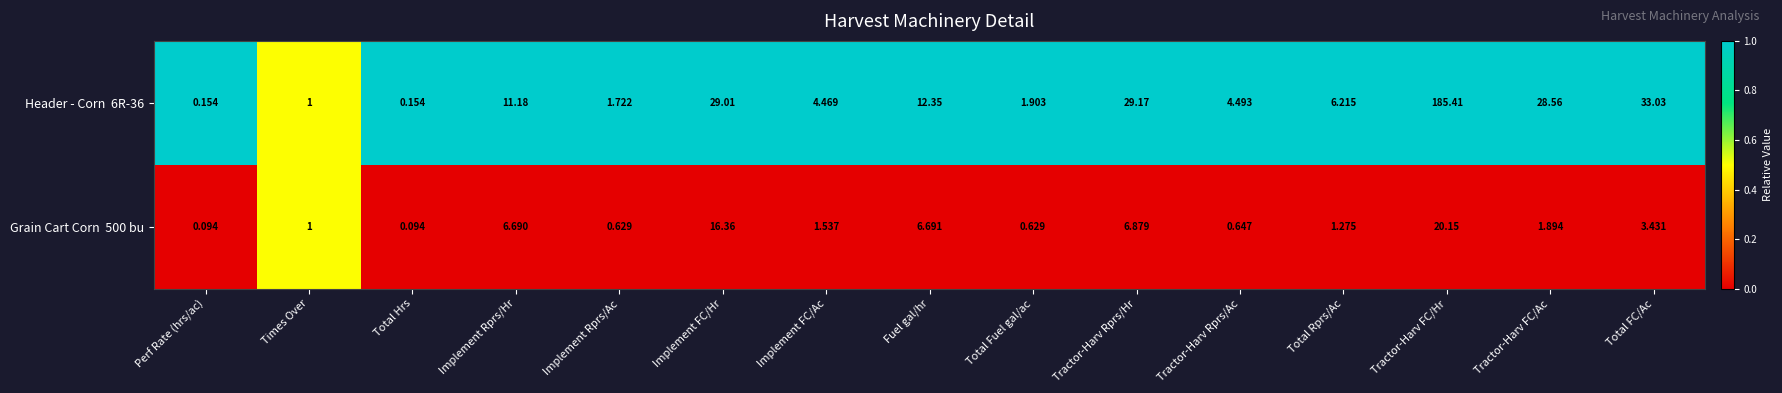

At which category does the chart reach its peak across all series?

Tractor-Harv FC/Hr